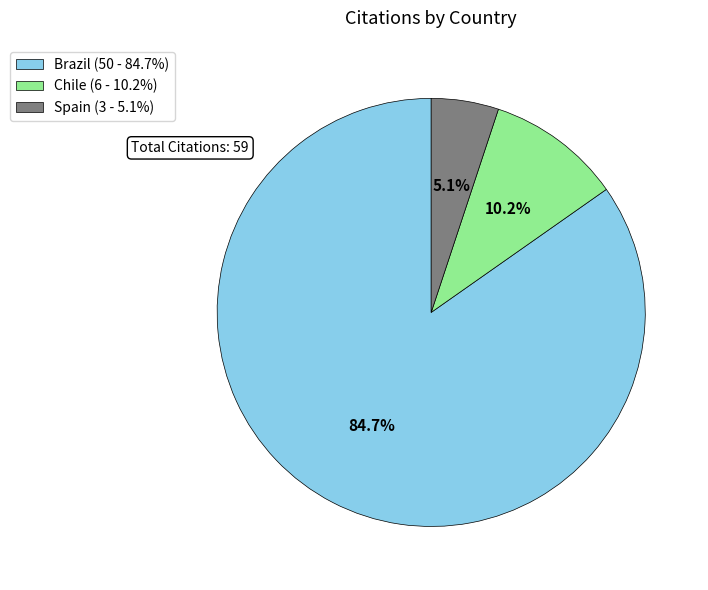

The Spain slice represents 14% of the pie. True or false?

False